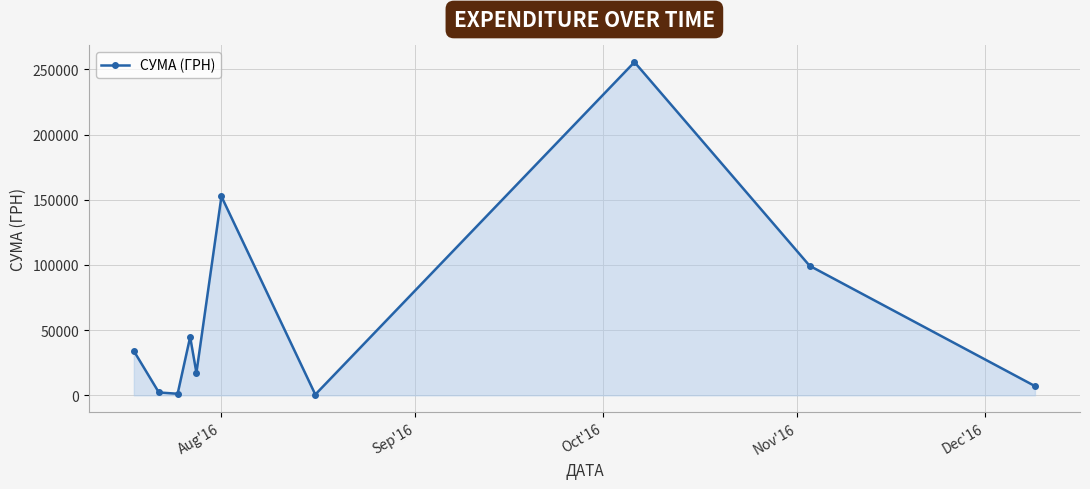

How many series are shown in this chart?

1